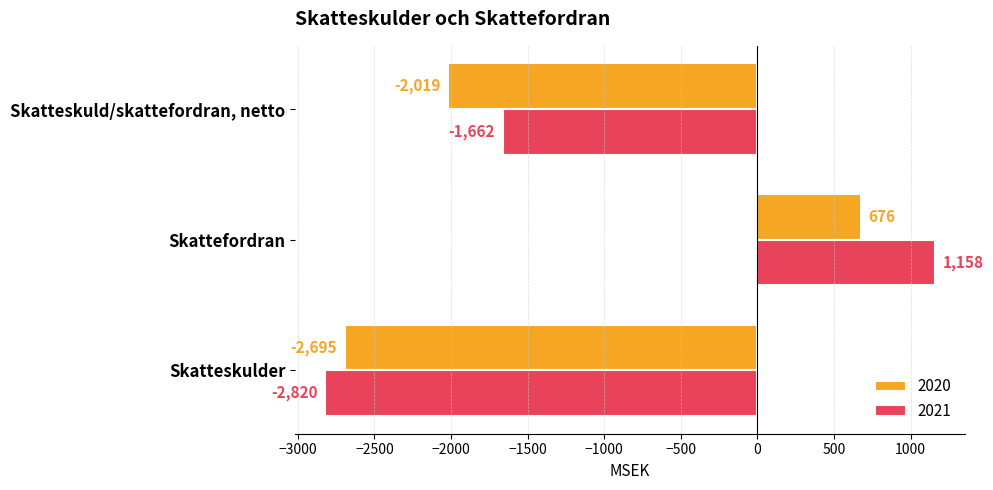

The 2021 series shows -1662 at Skatteskuld/skattefordran, netto. True or false?

True